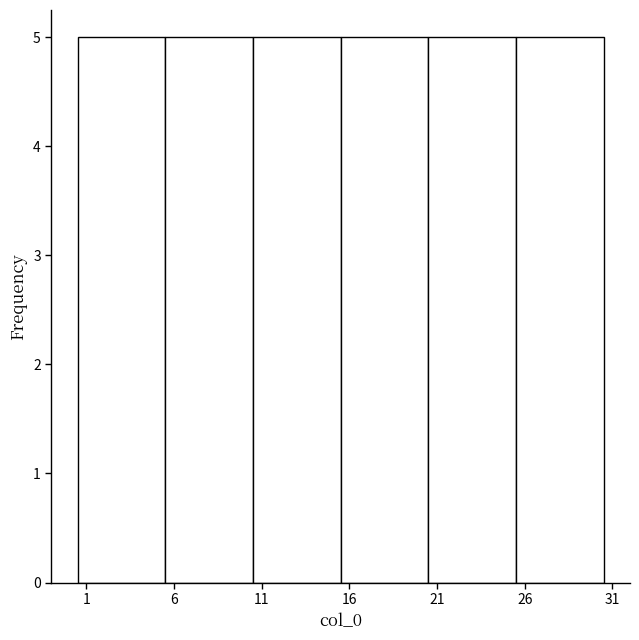

Reading left to right, list every bar in this chart as the range it spans on the x-axis followed by its height. The values are not printed on the chart, so give them approximately, as read against the axis.

0.5 to 5.5: 5
5.5 to 10.5: 5
10.5 to 15.5: 5
15.5 to 20.5: 5
20.5 to 25.5: 5
25.5 to 30.5: 5